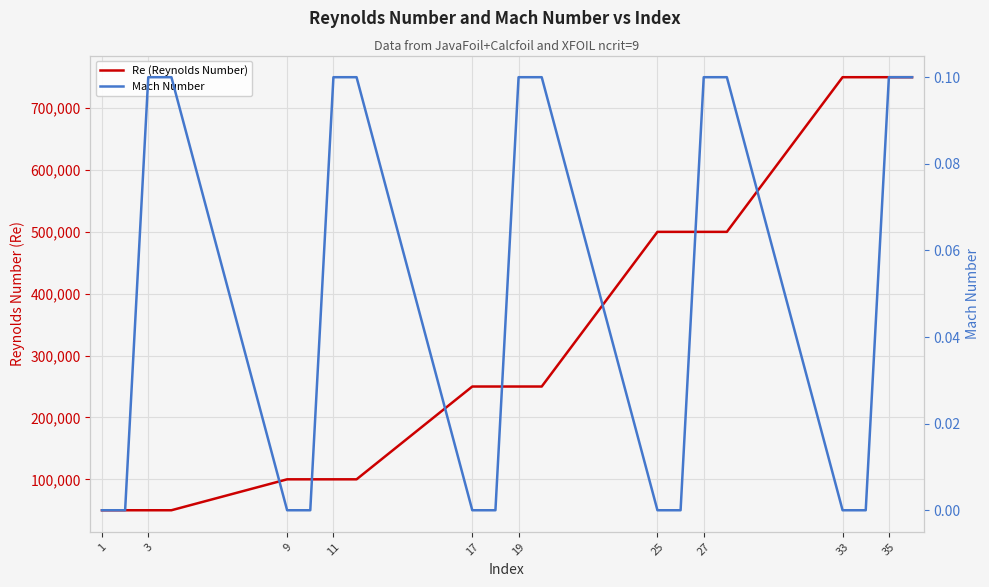

The Mach Number series shows 0.1 at 27. True or false?

False